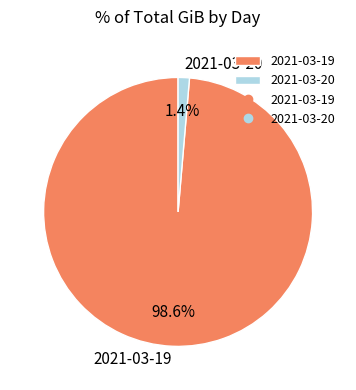

Rank the categories by value from highest to lowest.

2021-03-19, 2021-03-20